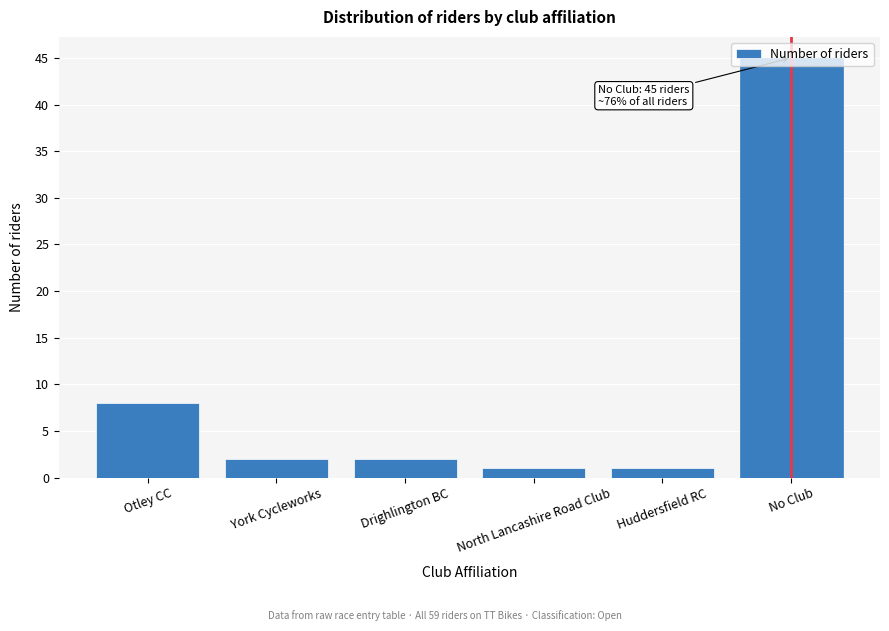

True or false: the data shows 1 at Huddersfield RC.

True